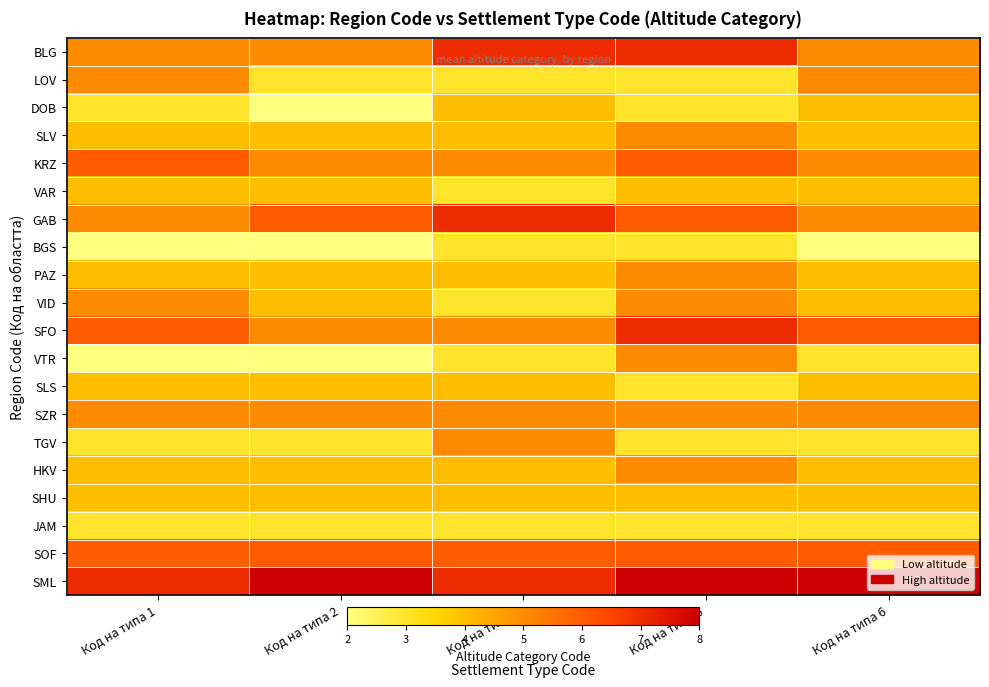

Rank the series at Код на типа 2 from lowest to highest value.

DOB, BGS, VTR, LOV, TGV, JAM, SLV, VAR, PAZ, VID, SLS, HKV, SHU, BLG, KRZ, SFO, SZR, GAB, SOF, SML